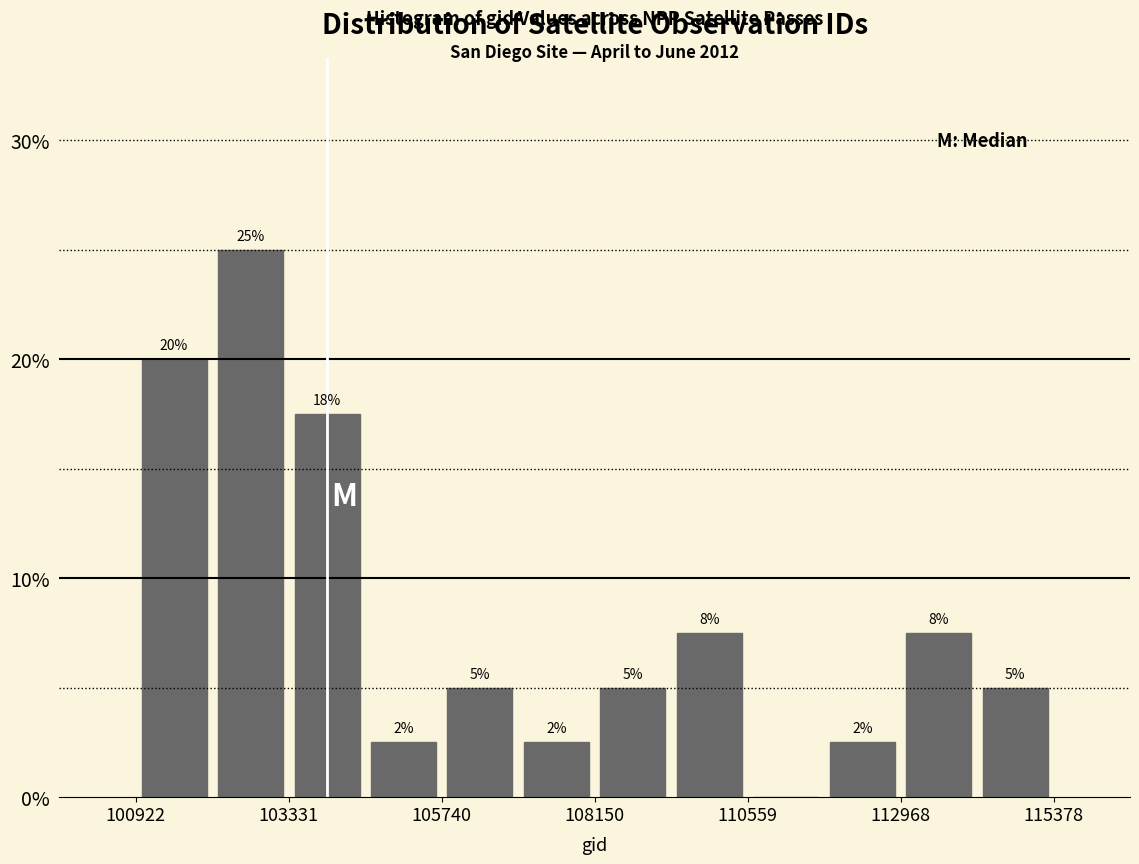

Around what value on the x-axis is the tallest bar? Give the approximate position of its centre, as read against the axis.

102500